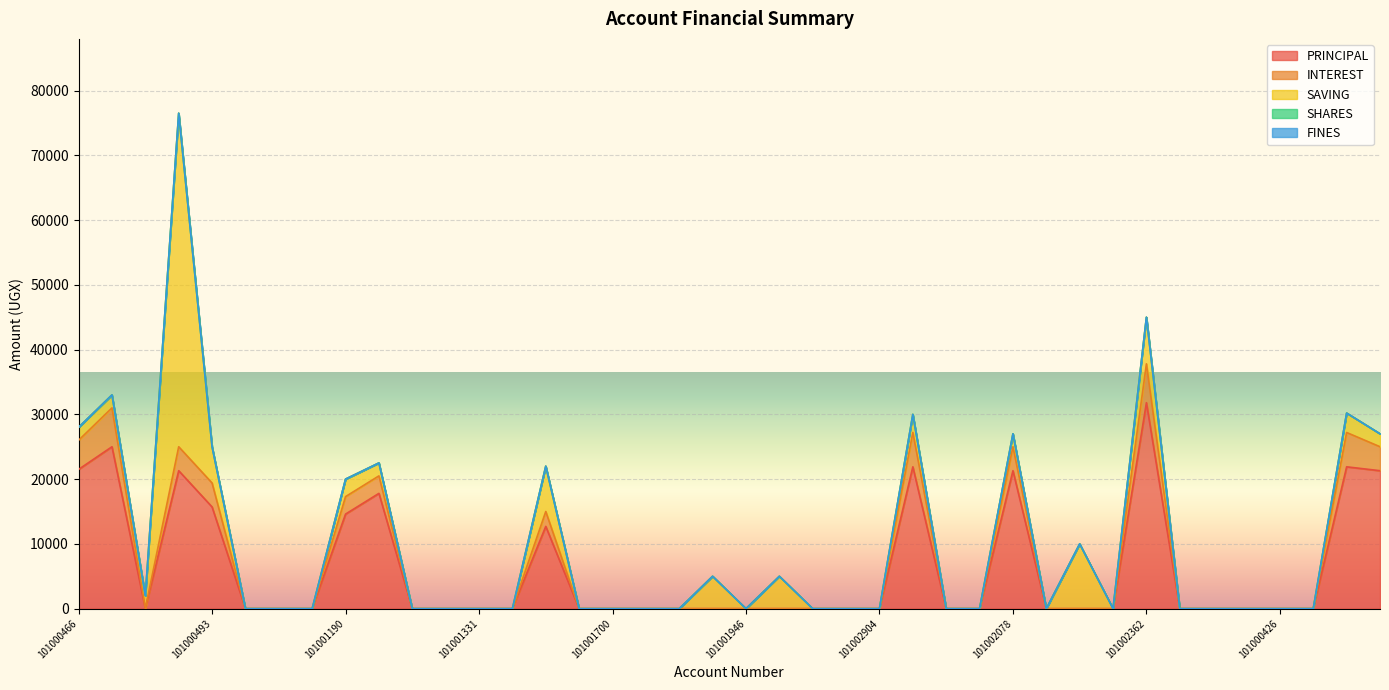

Reading left to right, what are all the values shown in this chart?

PRINCIPAL: 21500	25000	0	21300	15700	0	0	0	14600	17800	0	0	0	0	12700	0	0	0	0	0	0	0	0	0	0	21900	0	0	21300	0	0	0	31800	0	0	0	0	0	21900	21300
INTEREST: 4500	6000	0	3700	3700	0	0	0	2700	2700	0	0	0	0	2300	0	0	0	0	0	0	0	0	0	0	5300	0	0	3700	0	0	0	6000	0	0	0	0	0	5300	3700
SAVING: 2000	2000	2000	51500	5600	0	0	0	2700	2000	0	0	0	0	7000	0	0	0	0	5000	0	5000	0	0	0	2800	0	0	2000	0	10000	0	7200	0	0	0	0	0	3000	2000
SHARES: 0	0	0	0	0	0	0	0	0	0	0	0	0	0	0	0	0	0	0	0	0	0	0	0	0	0	0	0	0	0	0	0	0	0	0	0	0	0	0	0
FINES: 0	0	0	0	0	0	0	0	0	0	0	0	0	0	0	0	0	0	0	0	0	0	0	0	0	0	0	0	0	0	0	0	0	0	0	0	0	0	0	0